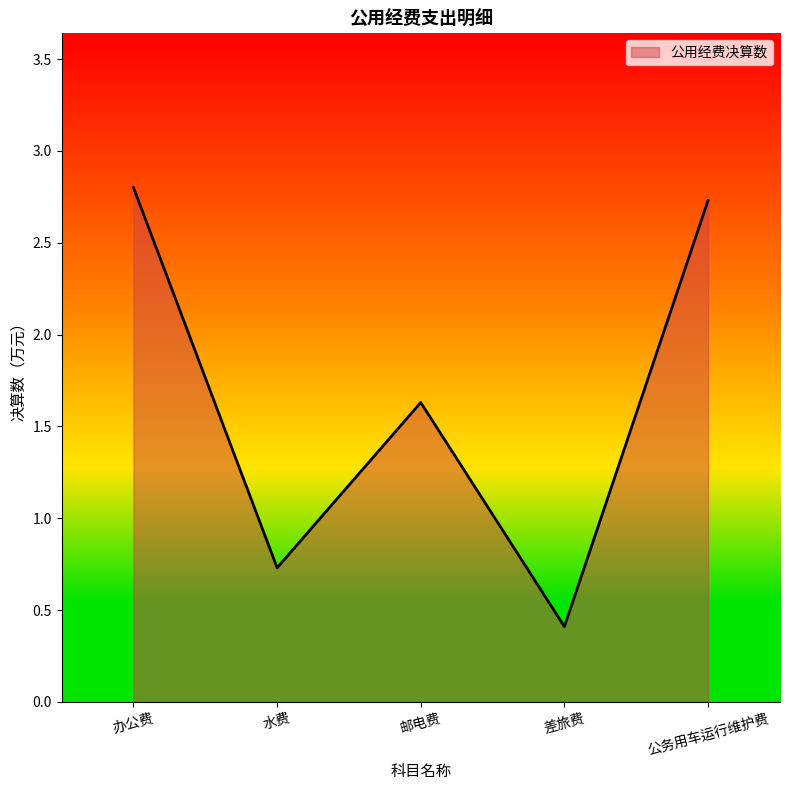

At which category does the data reach its first local peak?

邮电费